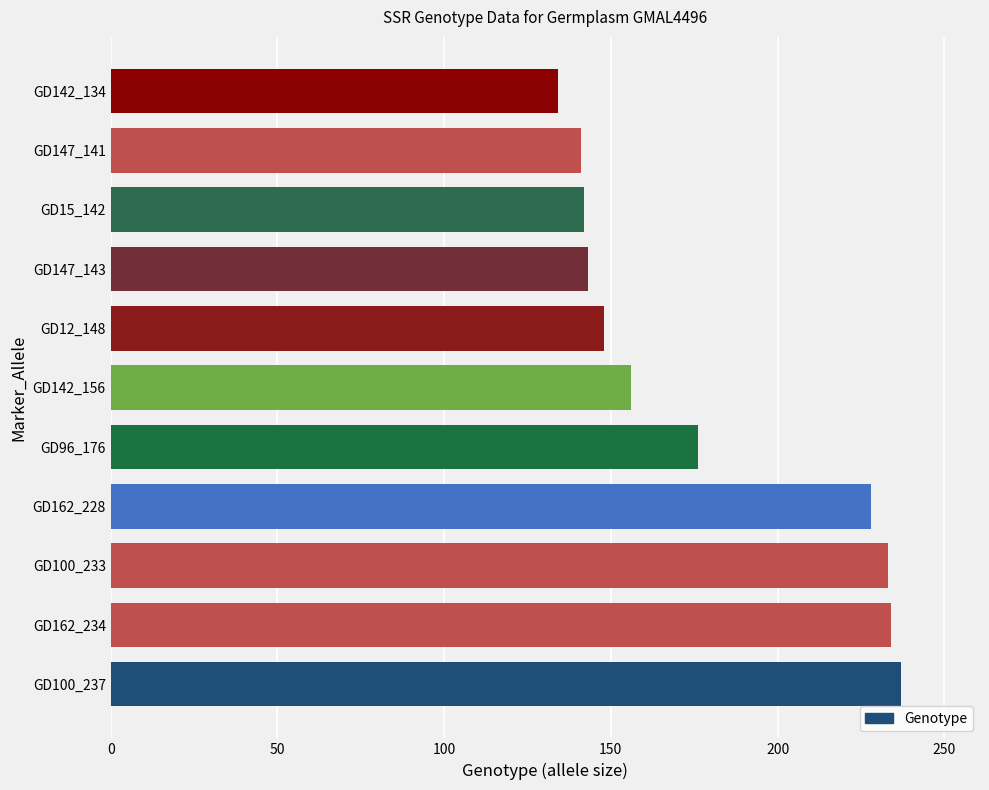

What is the change in value from GD100_233 to GD15_142?

-91